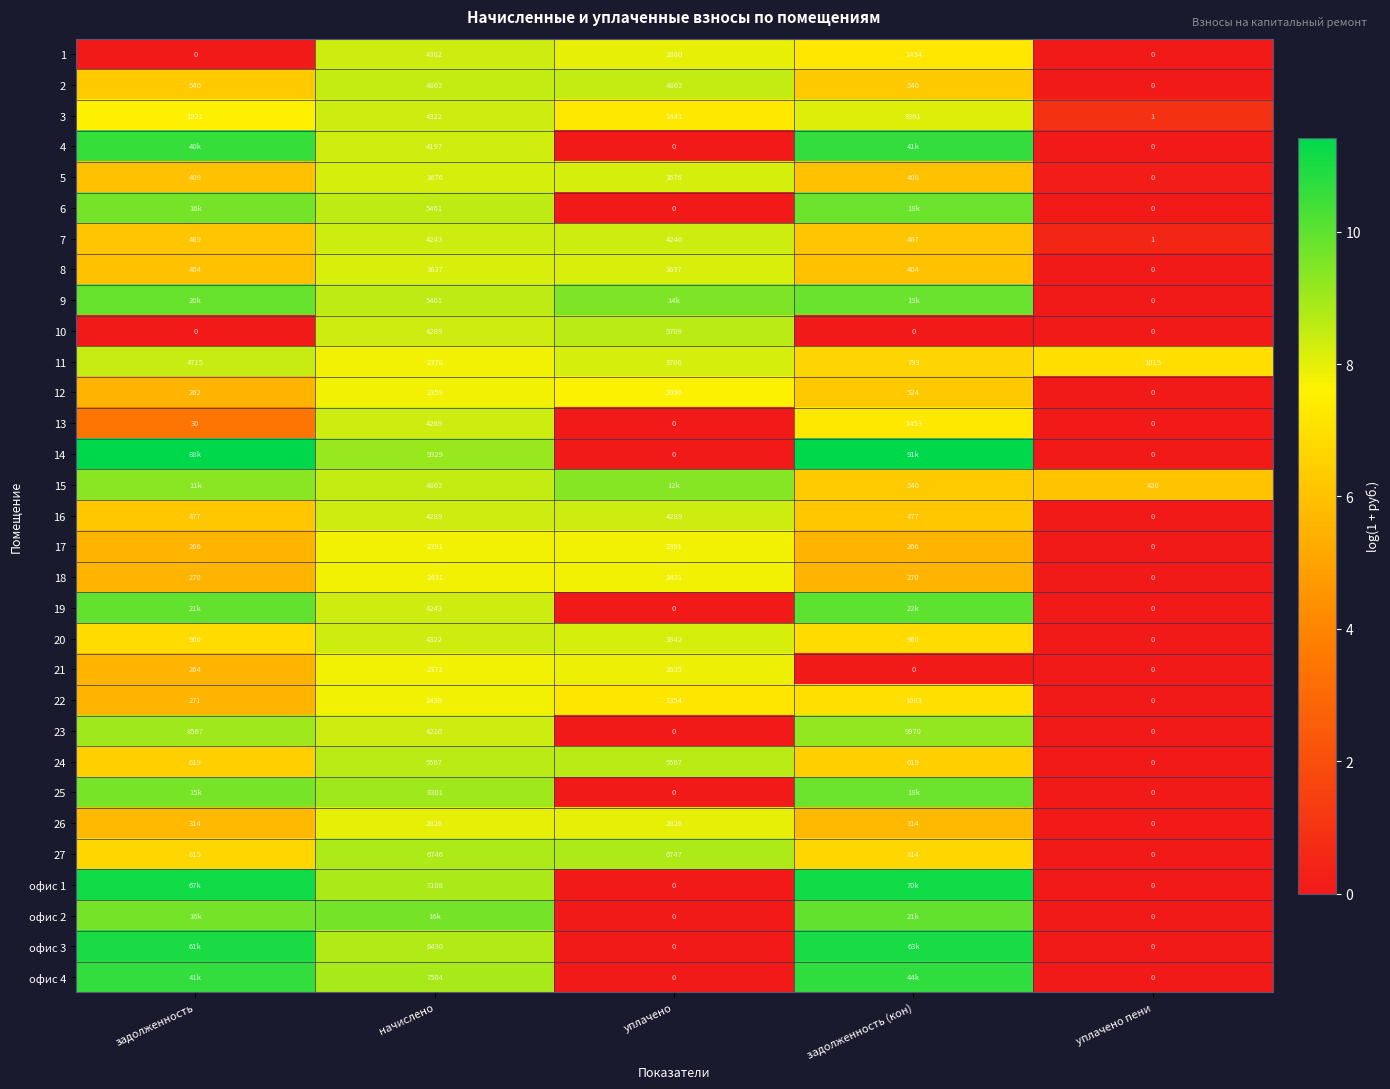

Is the value of 3 at задолженность greater than the value of 10 at задолженность (кон)?

Yes